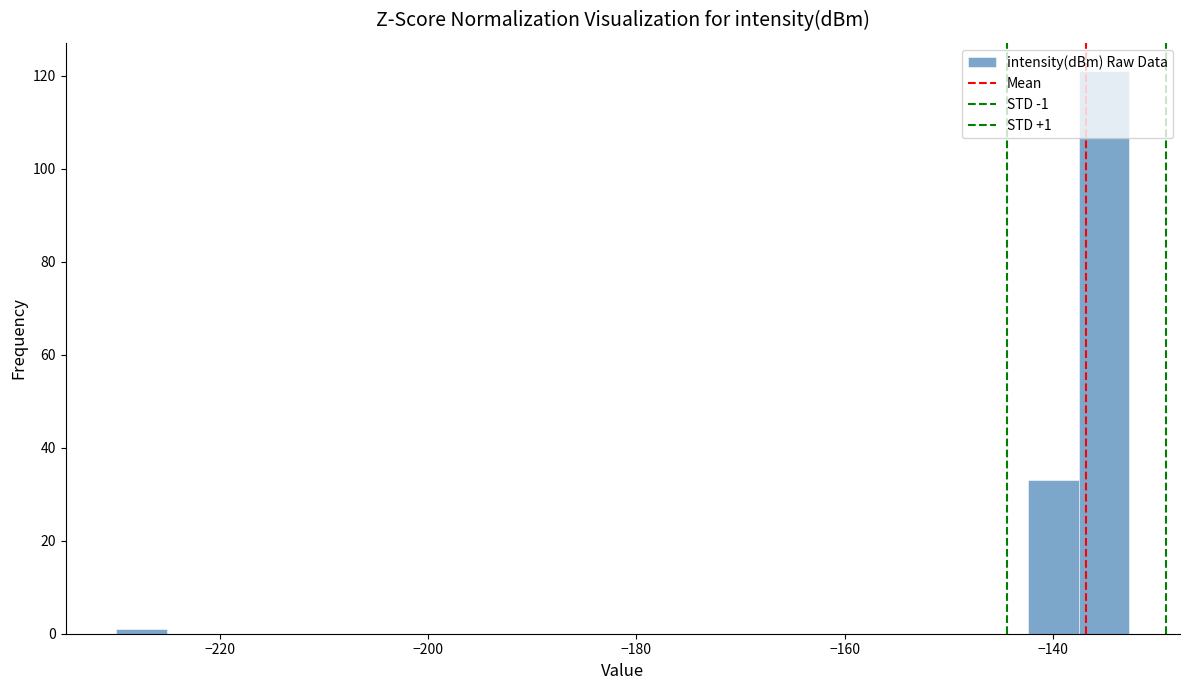

Around what value on the x-axis is the tallest bar? Give the approximate position of its centre, as read against the axis.

-136